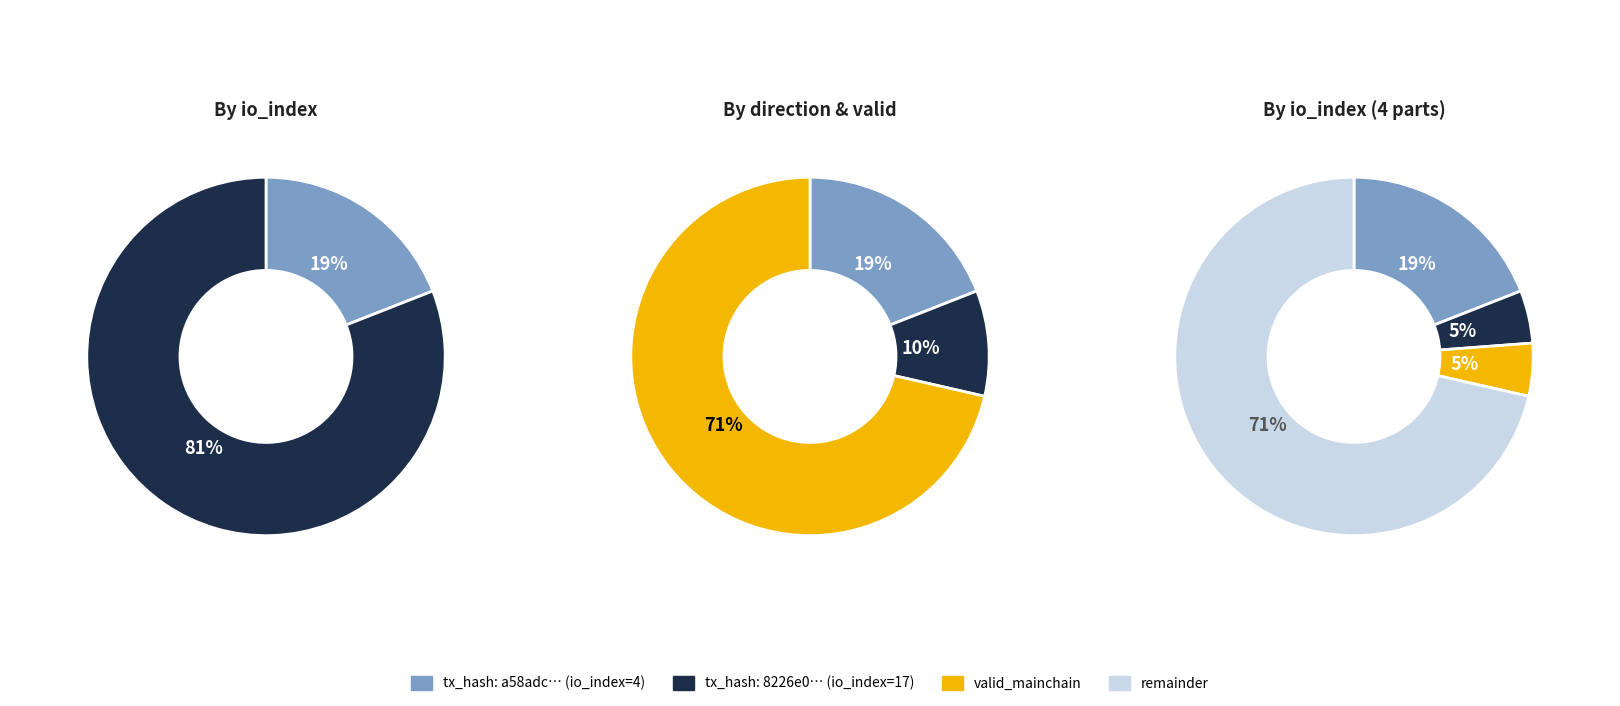

Does any single category account for the majority?

Yes